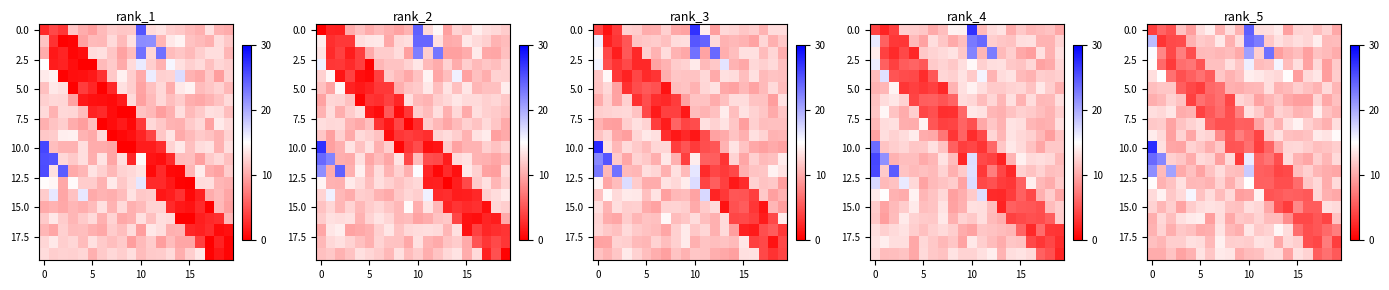

What is the maximum value shown in the chart?

27.4